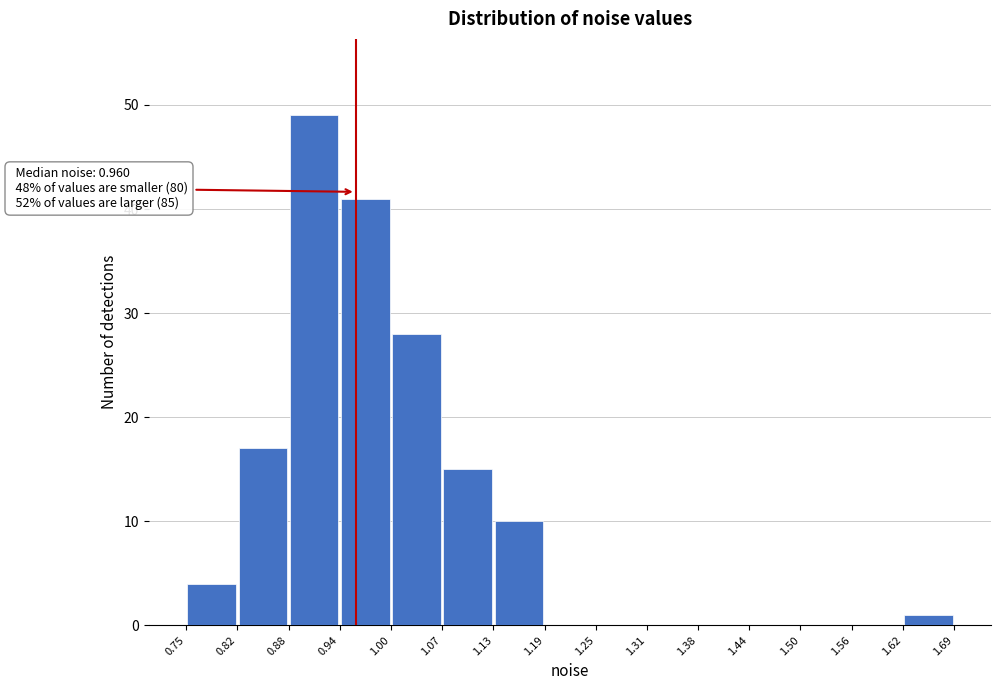

Which range on the x-axis has the tallest bar?

0.88 to 0.94